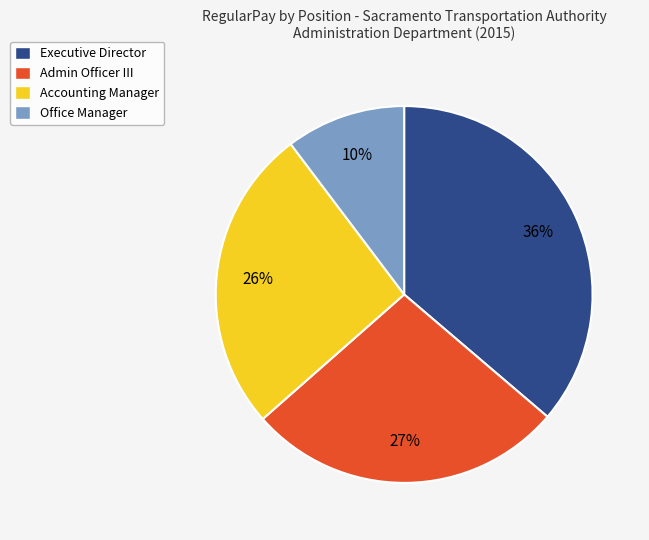

True or false: Accounting Manager accounts for 26% of the total.

True